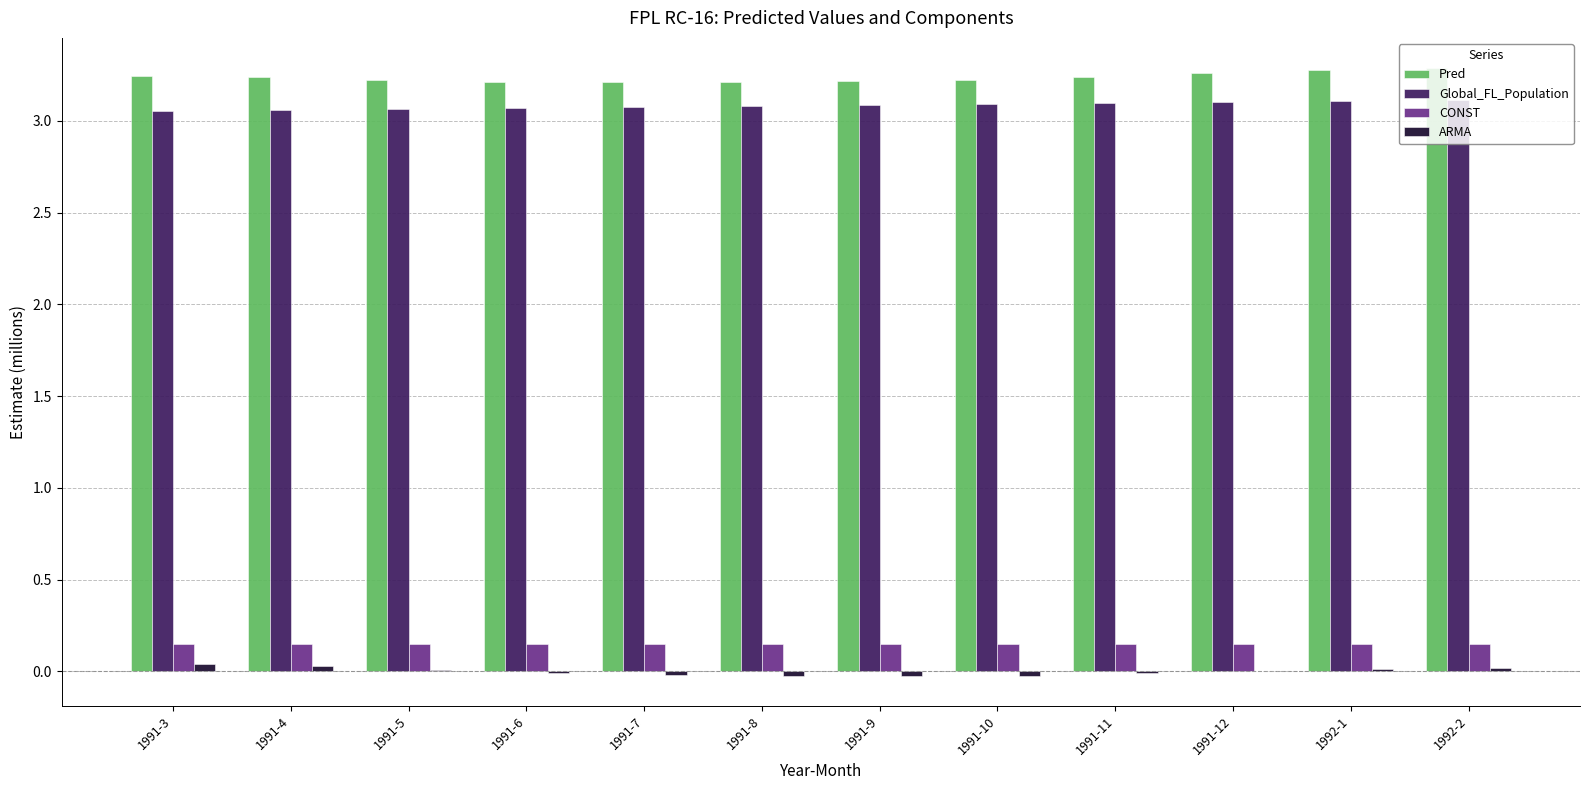

Which series has the largest total across all categories?

Pred